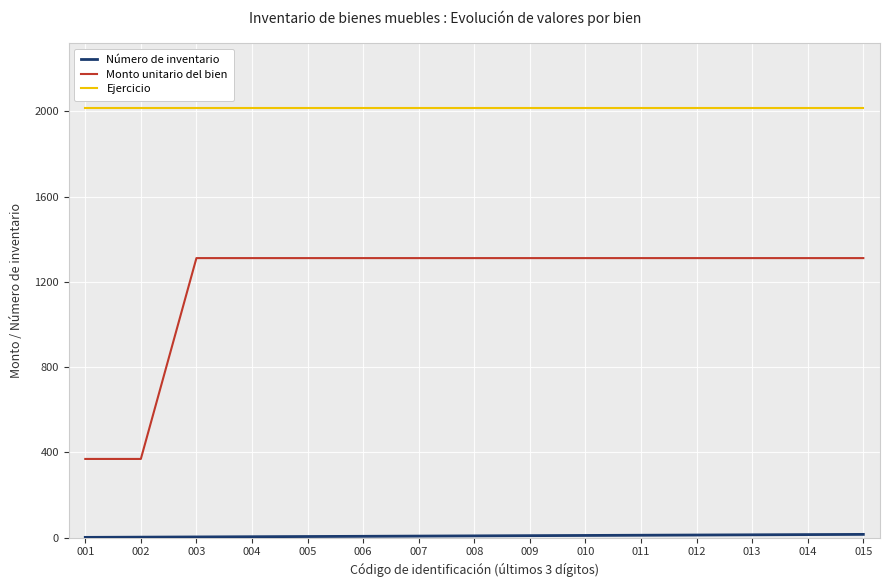

Which series has the largest total across all categories?

Ejercicio